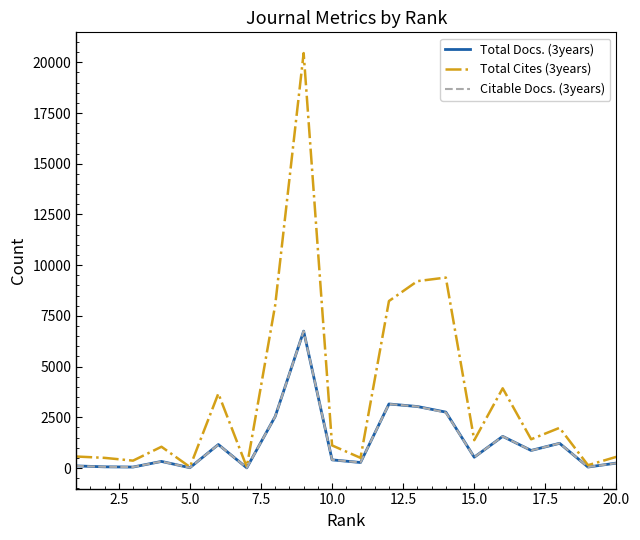

What is the maximum value shown in the chart?

20457